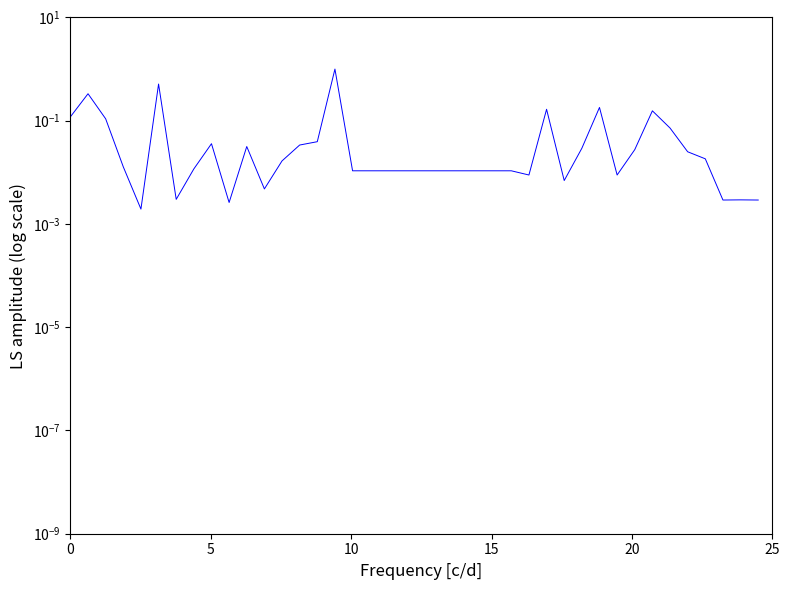

How many interior local valleys (lower than both neighbors) does the data have?

8